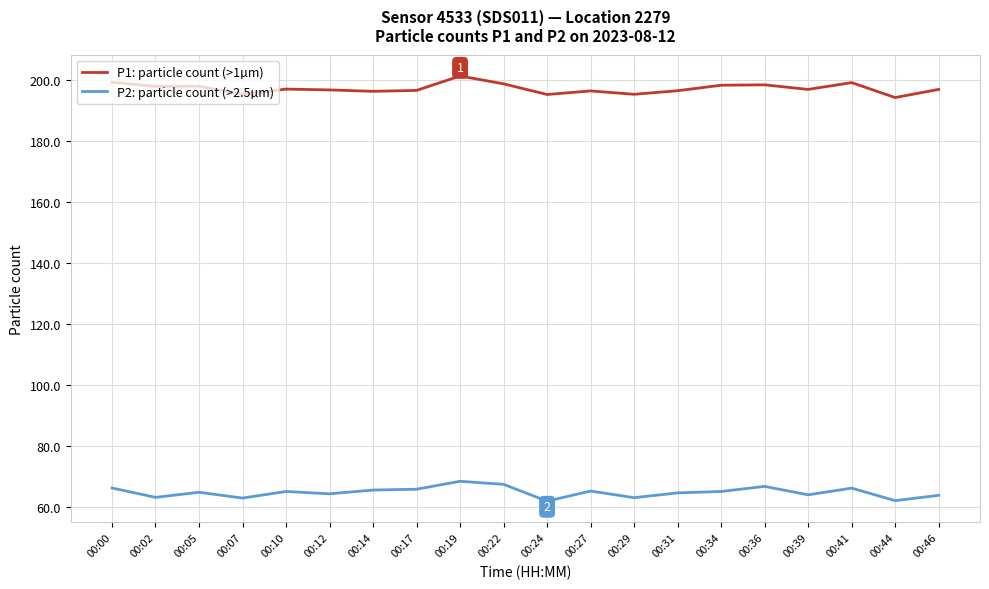

Rank the series by their average value, from highest to lowest.

P1: particle count (>1µm), P2: particle count (>2.5µm)